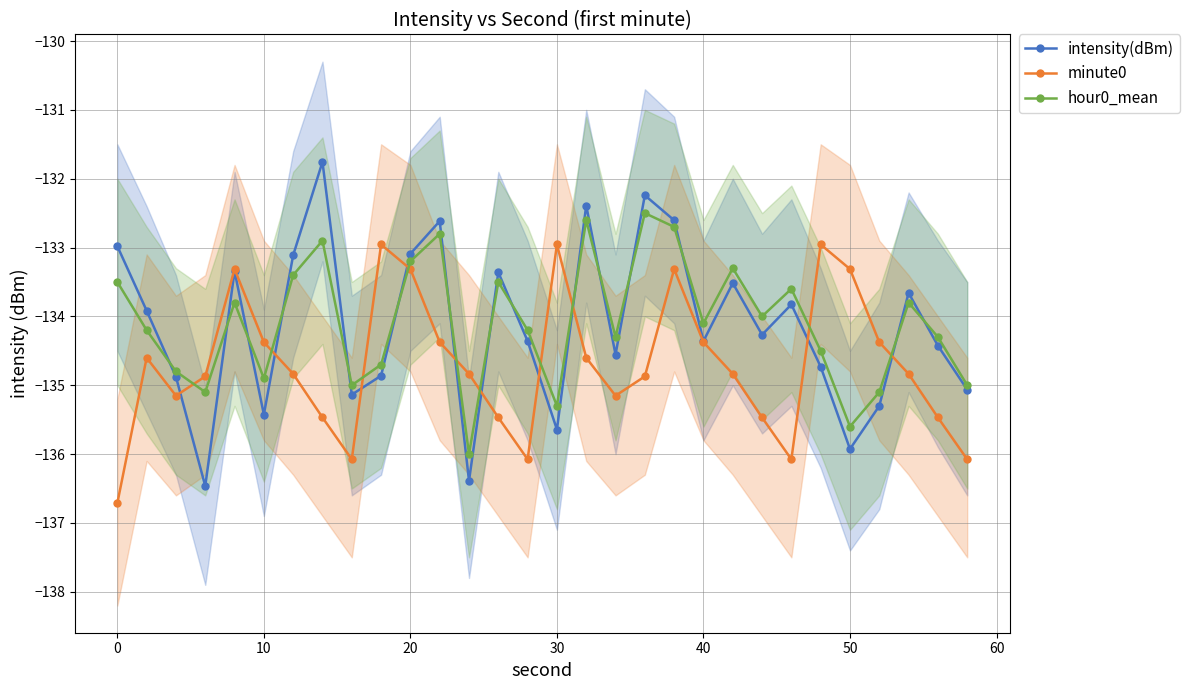

Which series has the largest total across all categories?

hour0_mean